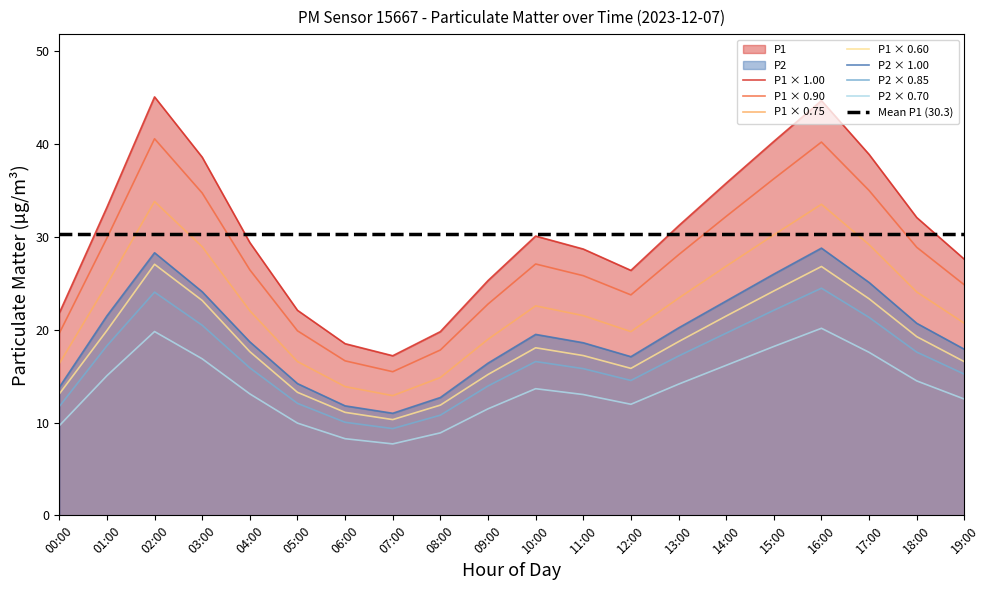

Which category has the lowest value in the P2 series?

07:00